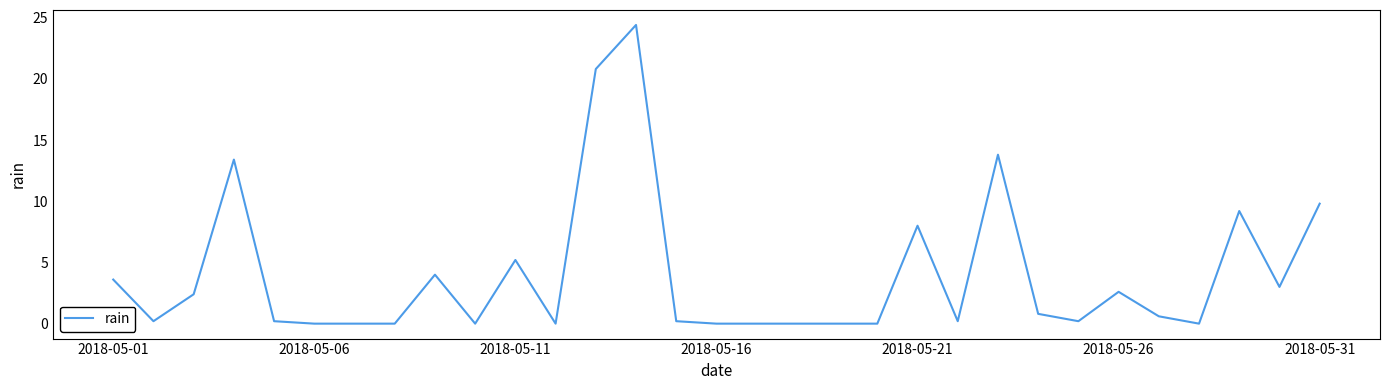

What is the greatest value displayed?

24.4